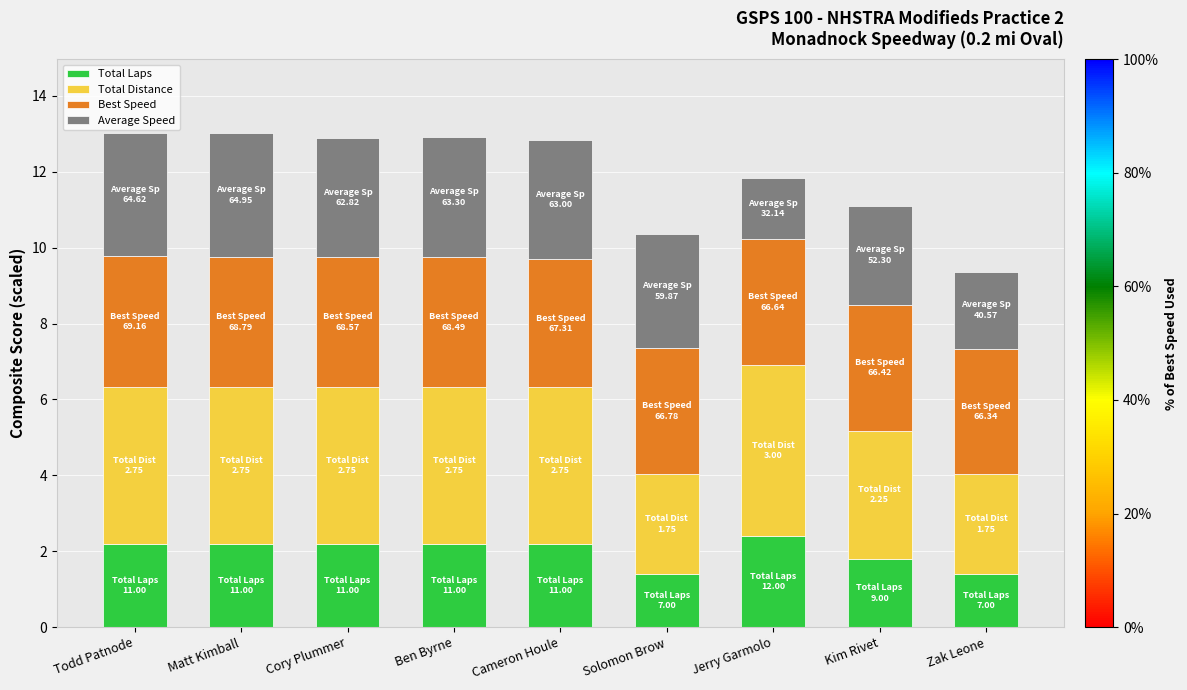

What is the total value across all series at Cameron Houle?

12.8